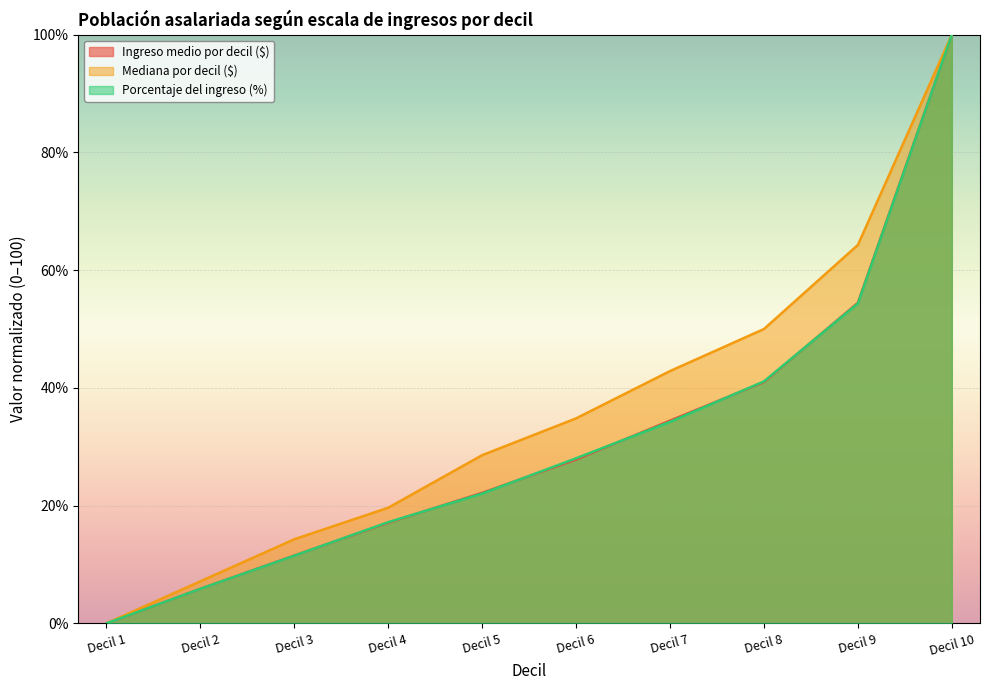

What is the difference between the second highest and minimum values in the Mediana por decil ($) series?

64.3